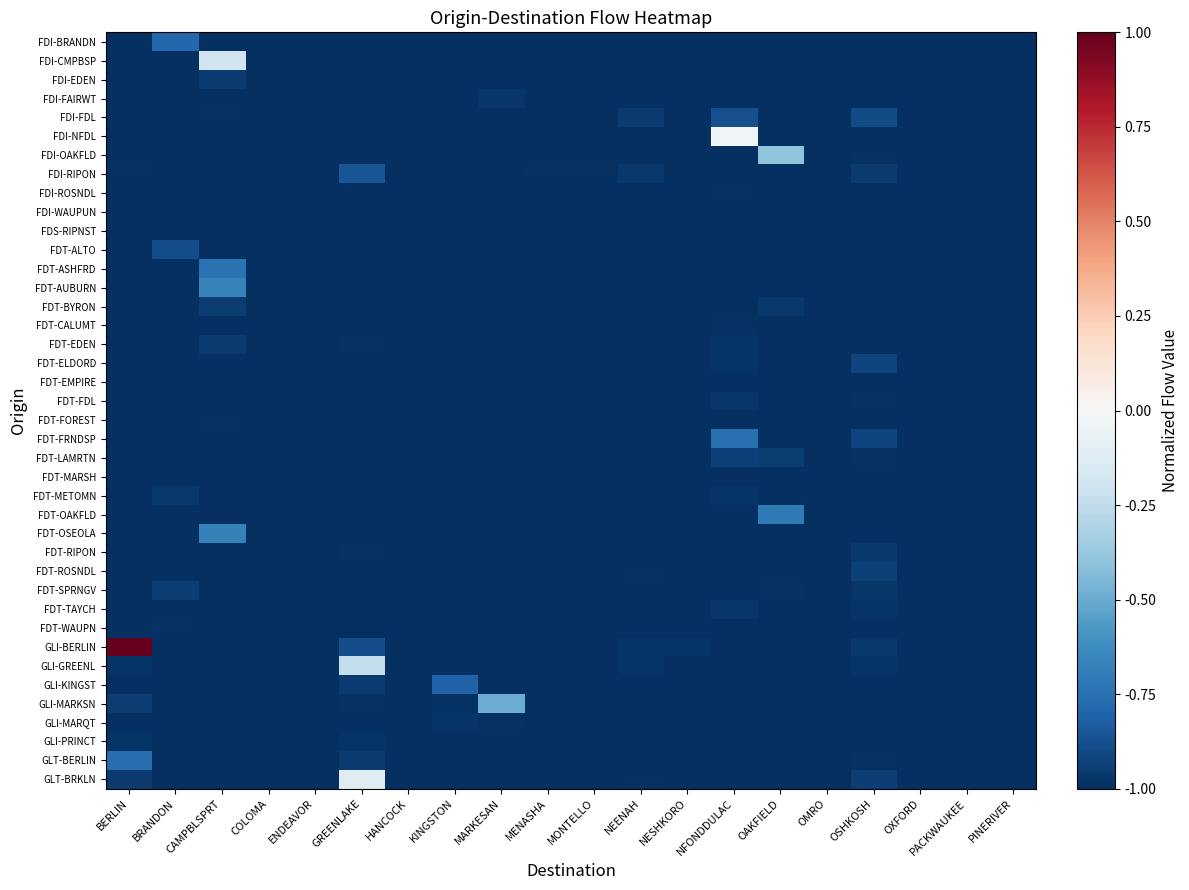

Between COLOMA and GREENLAKE, which series saw the biggest shift?

GLT-BRKLN